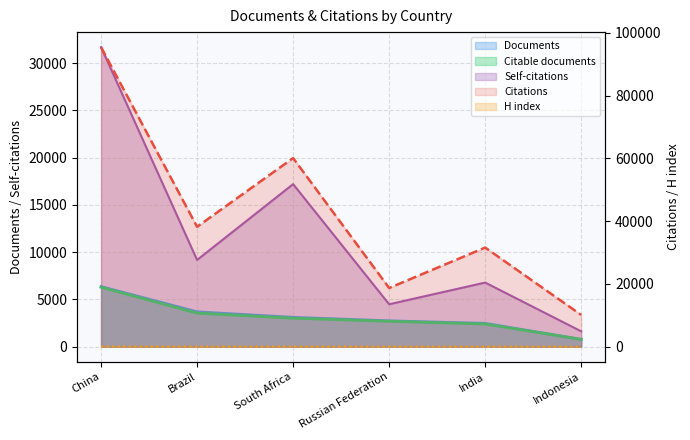

Which series has the largest total across all categories?

Citations